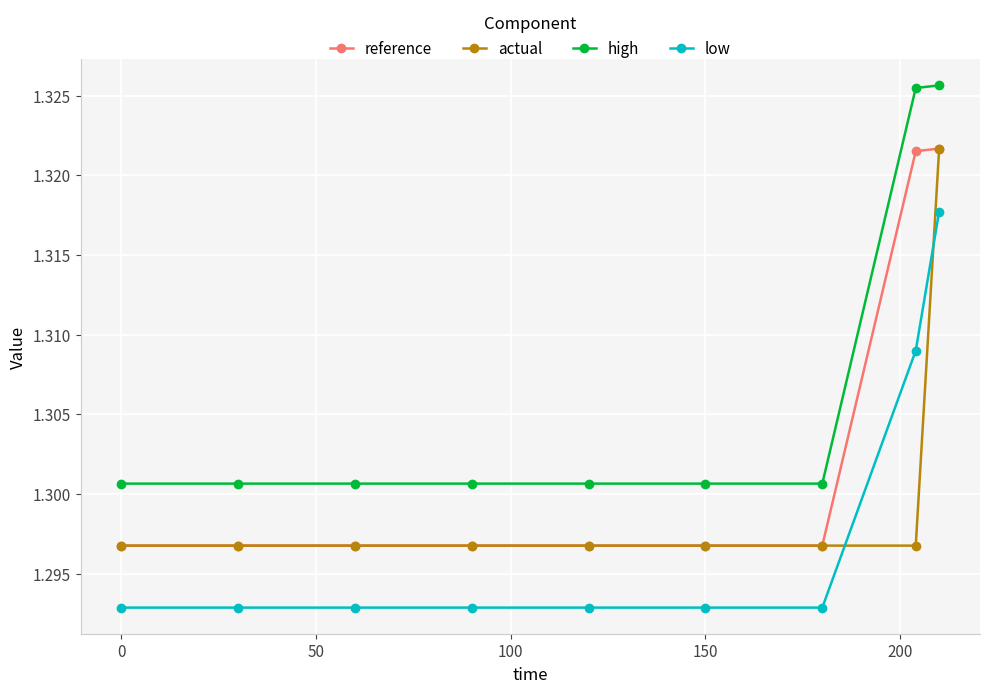

True or false: actual and high intersect in this chart.

False